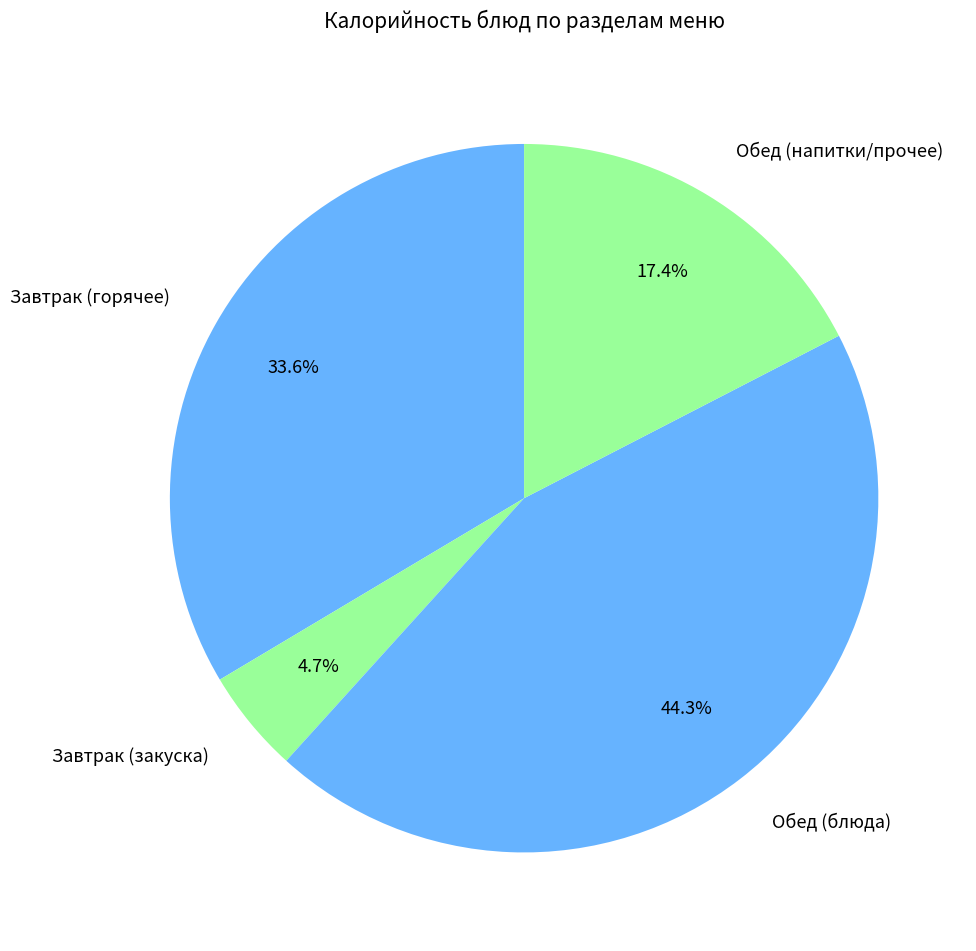

Is there any slice that represents more than half of the pie?

No